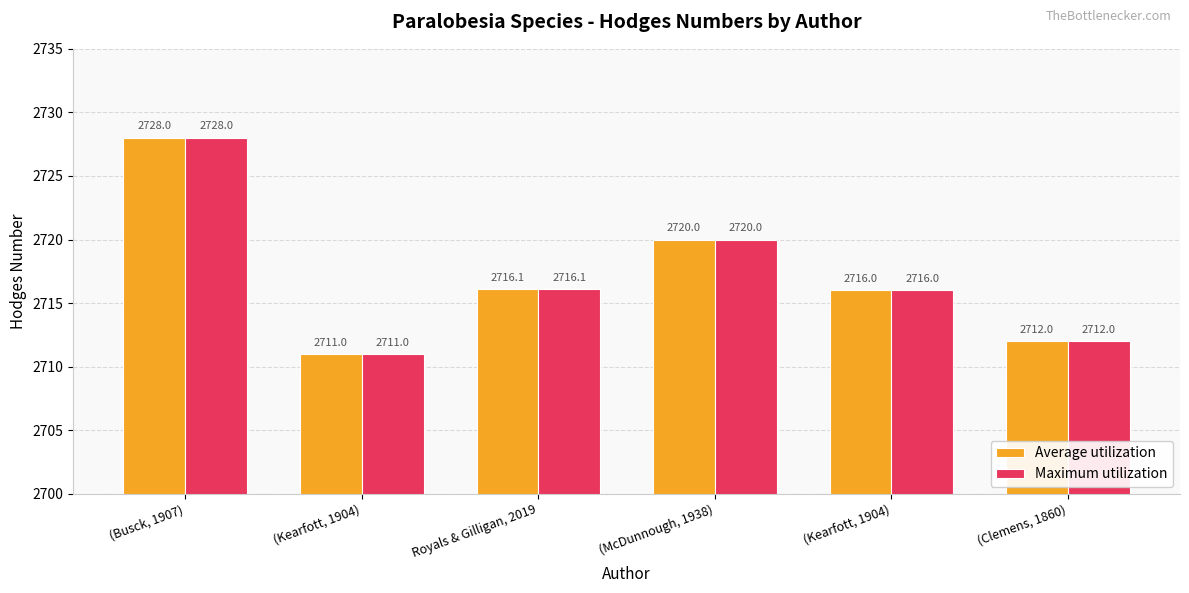

True or false: Maximum utilization has a value of 2728.0 at (Busck, 1907).

True